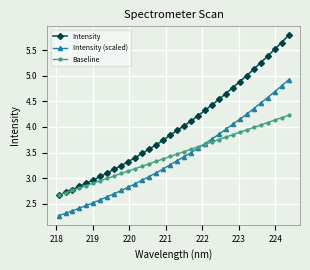

Is this an area chart (filled region under the line)?

No